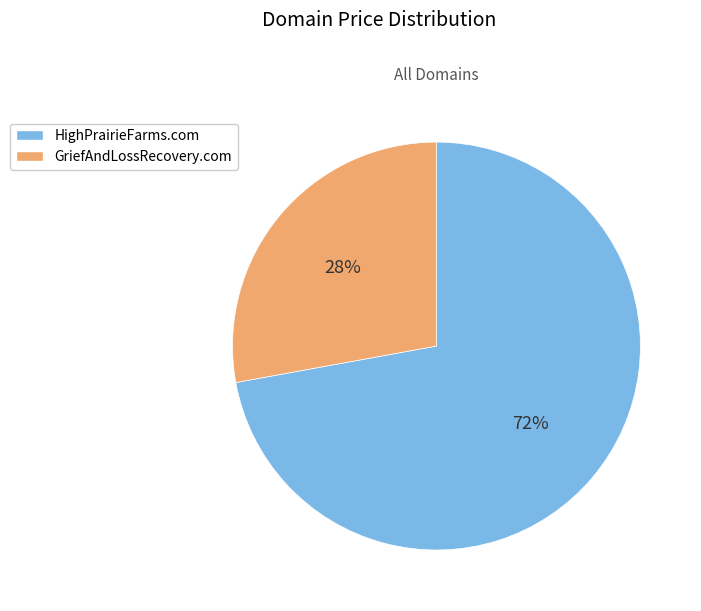

The HighPrairieFarms.com slice represents 85% of the pie. True or false?

False